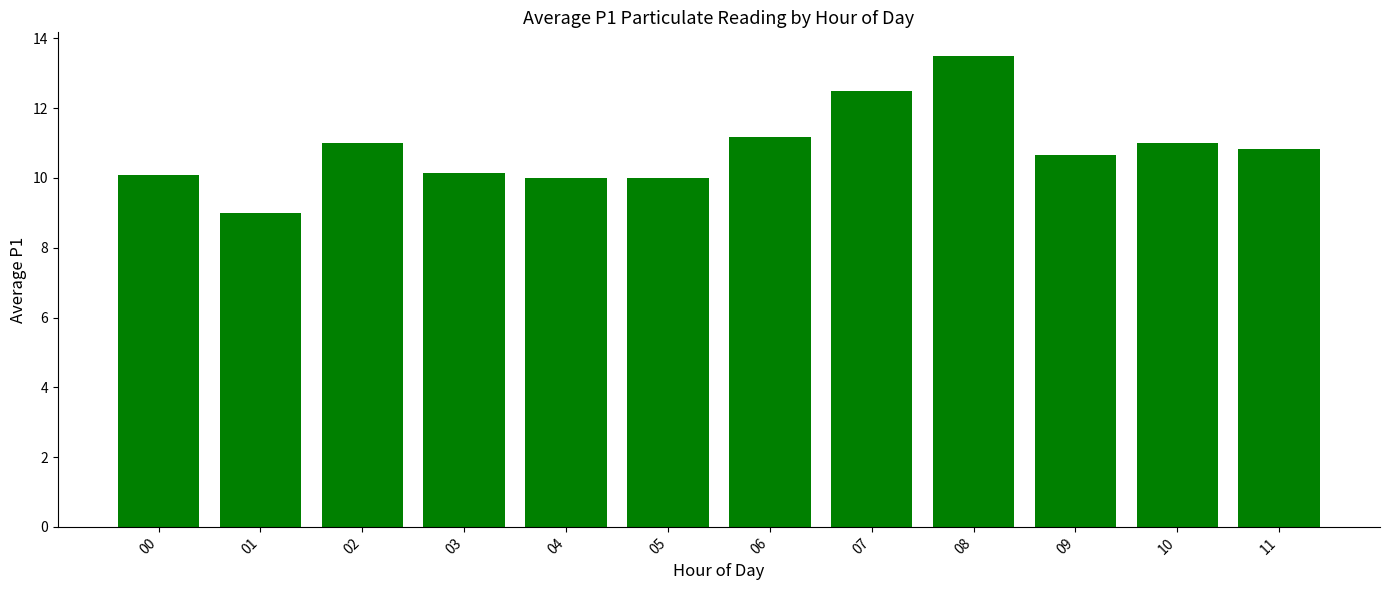

What is the change in value from 00 to 06?

+1.1